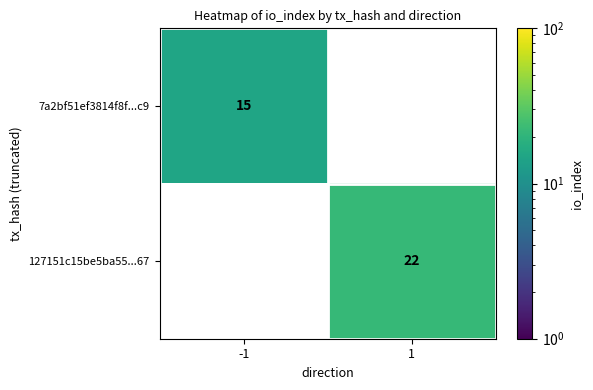

What is the maximum value for 127151c15be5ba55...67?

22